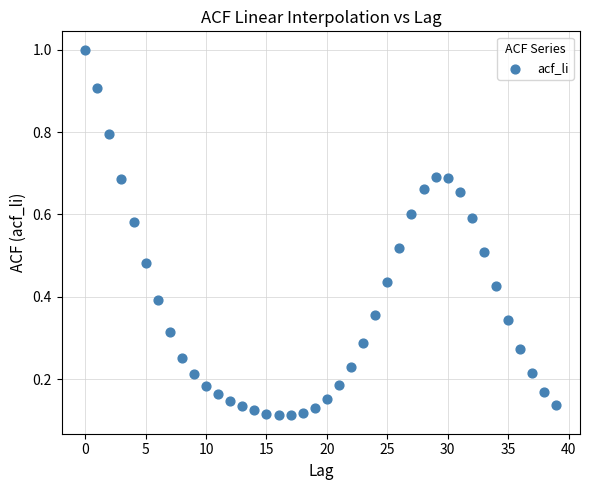

What is the range of Y values (max minus min)?

0.9